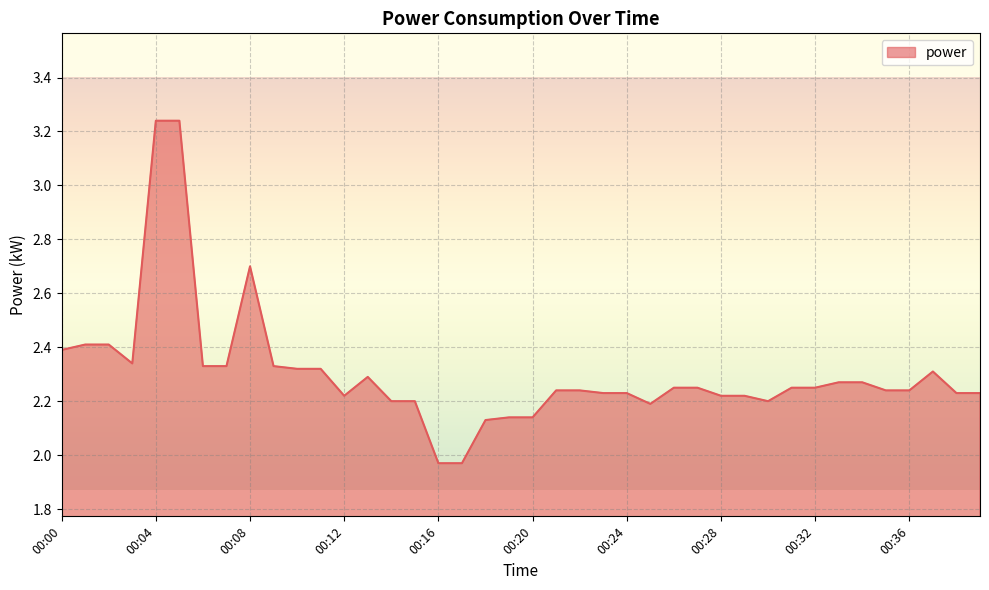

True or false: the data has more than 1 interior local peaks.

True